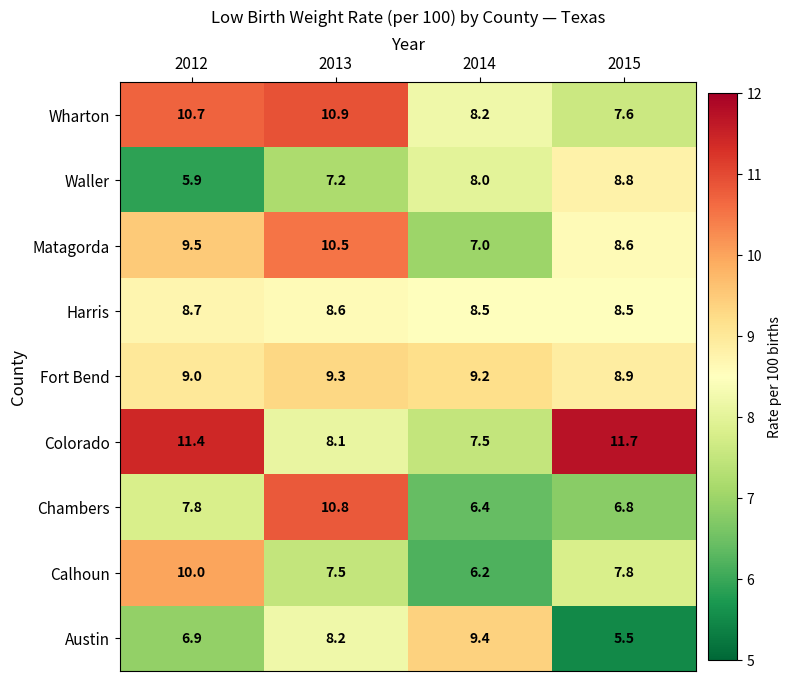

How many distinct data groups are displayed?

9